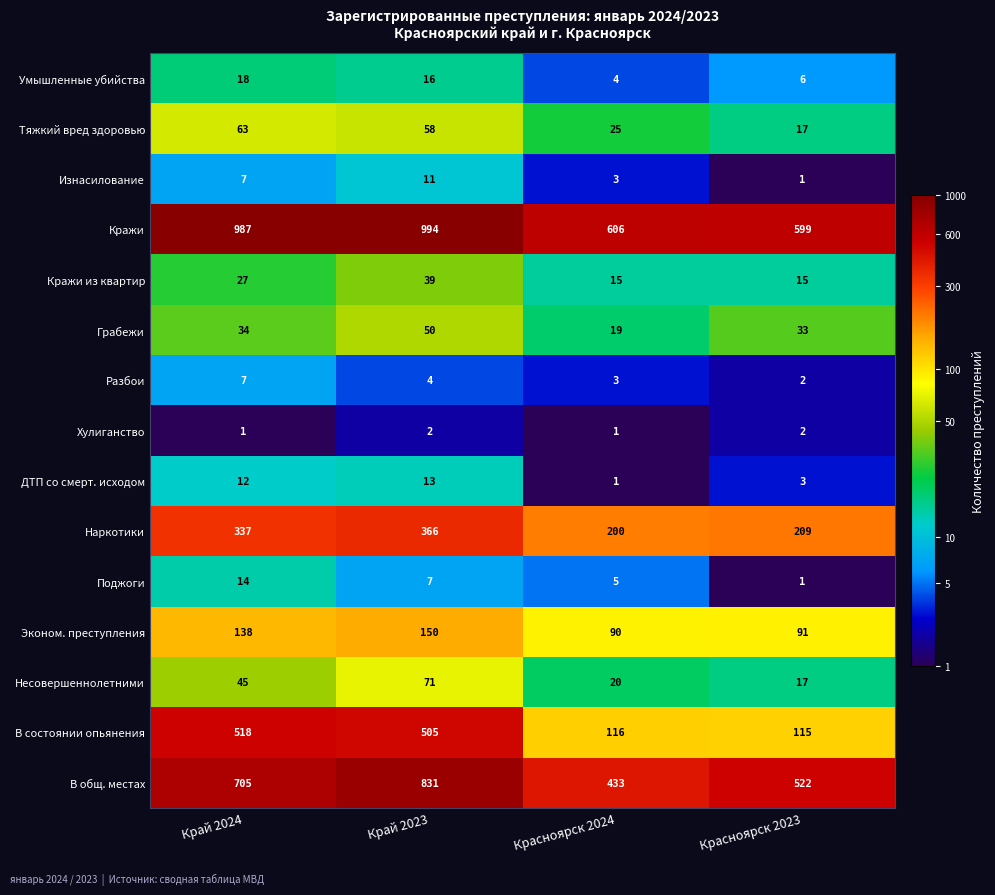

Which series has the largest total across all categories?

Кражи